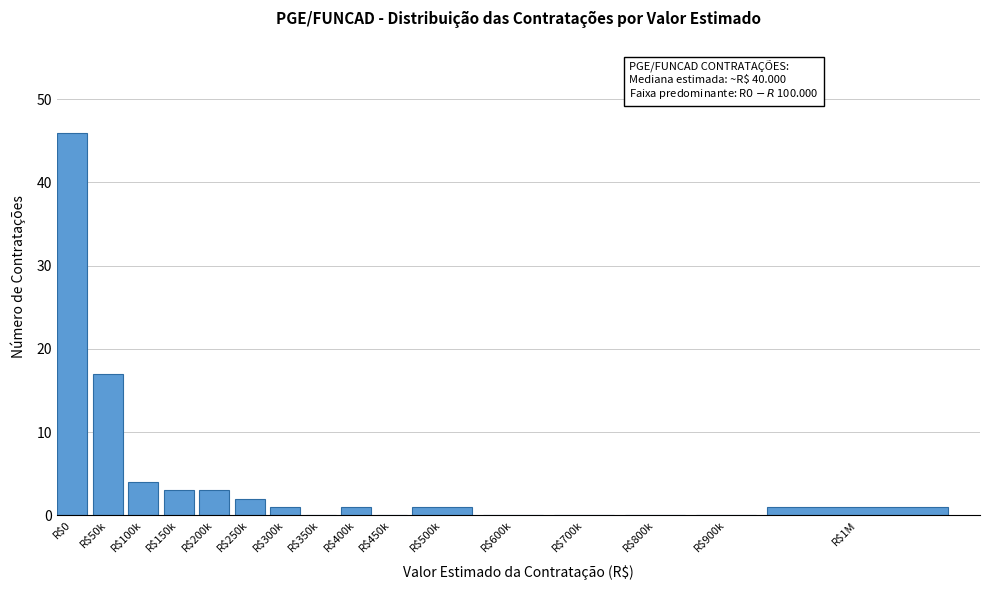

What is the sum of all values?

79